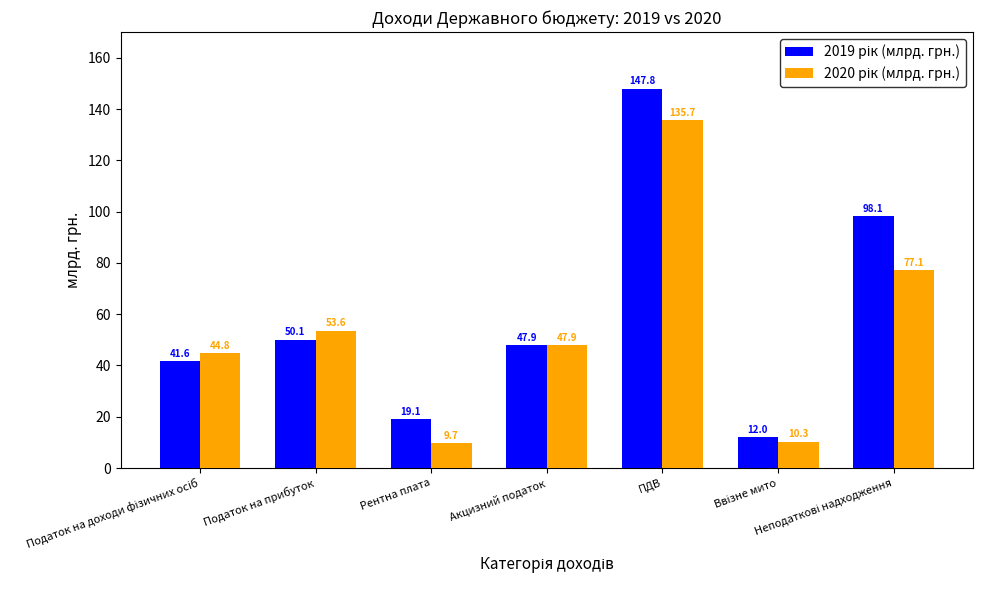

Which label corresponds to the largest value in the chart?

ПДВ